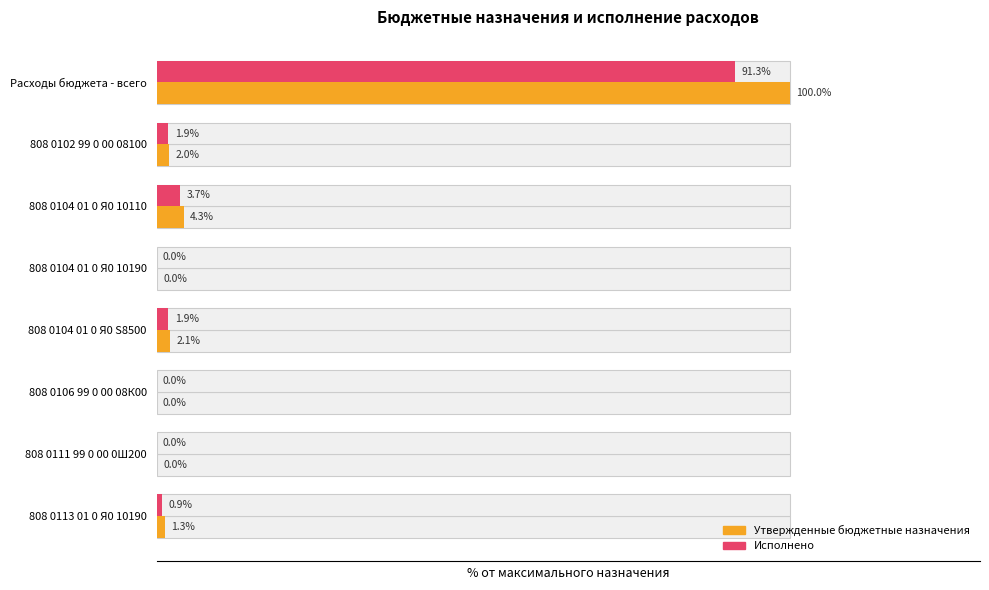

Which has a higher value, 808 0102 99 0 00 08100 or 808 0113 01 0 Я0 10190?

808 0102 99 0 00 08100